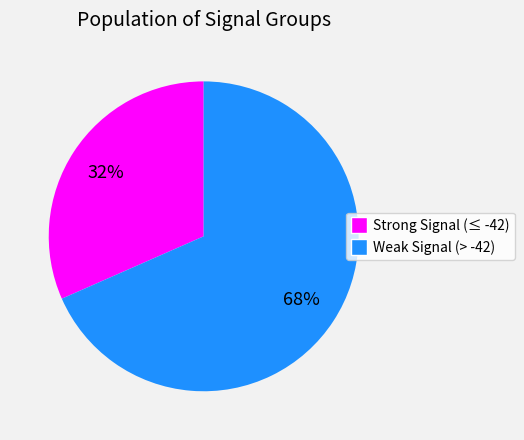

To the nearest percent, what is the average slice percentage?

50%